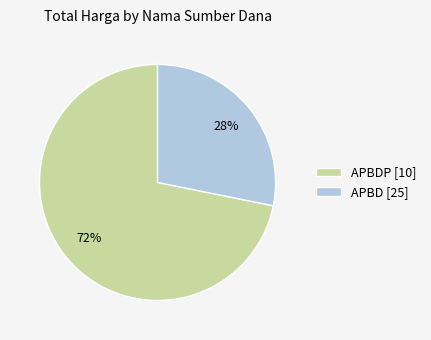

The APBDP [10] slice represents 72% of the pie. True or false?

True